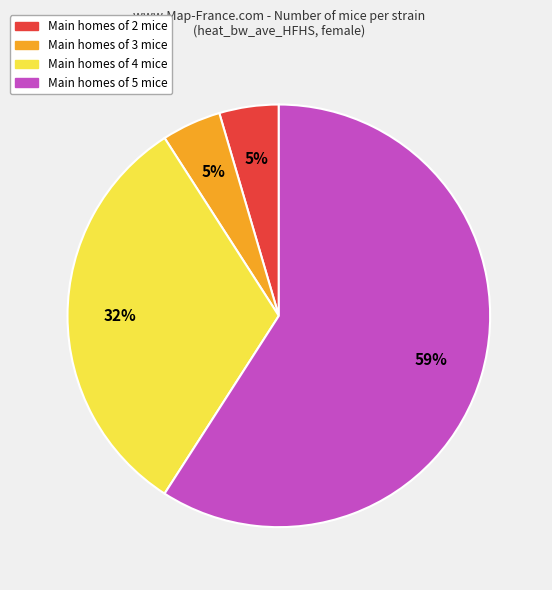

Does any single category account for the majority?

Yes